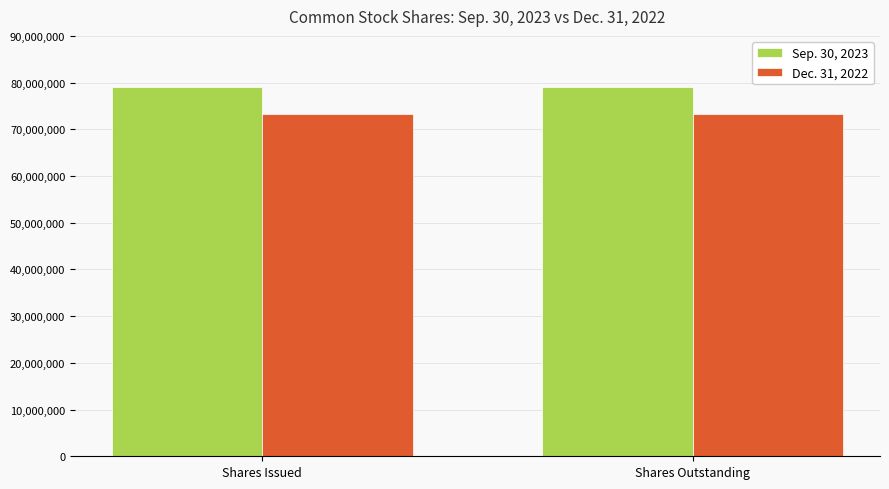

Which series has the largest total across all categories?

Sep. 30, 2023